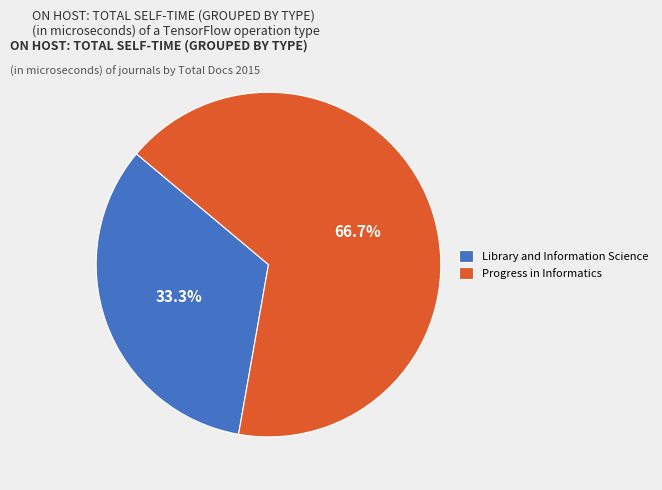

To the nearest percent, what portion does Library and Information Science represent?

33%